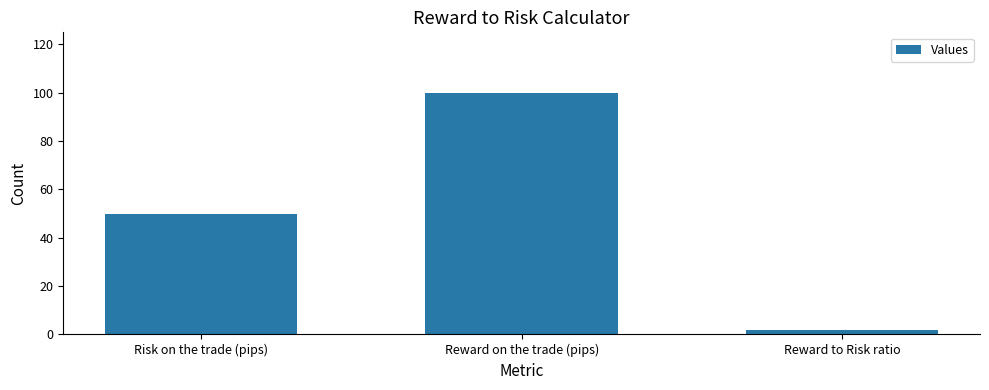

The chart shows a value of 87 at Risk on the trade (pips). True or false?

False